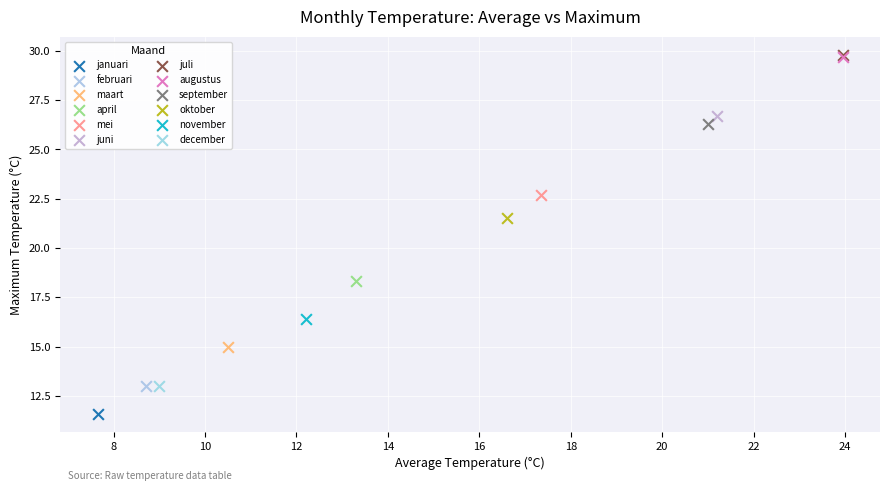

What are all the series names shown in the legend?

januari, februari, maart, april, mei, juni, juli, augustus, september, oktober, november, december